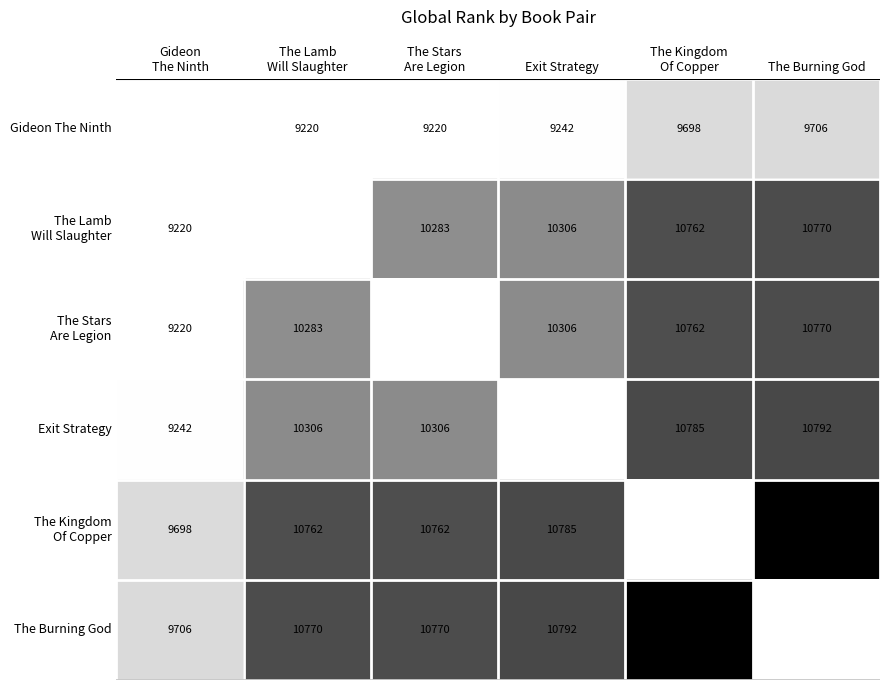

How many distinct data groups are displayed?

6